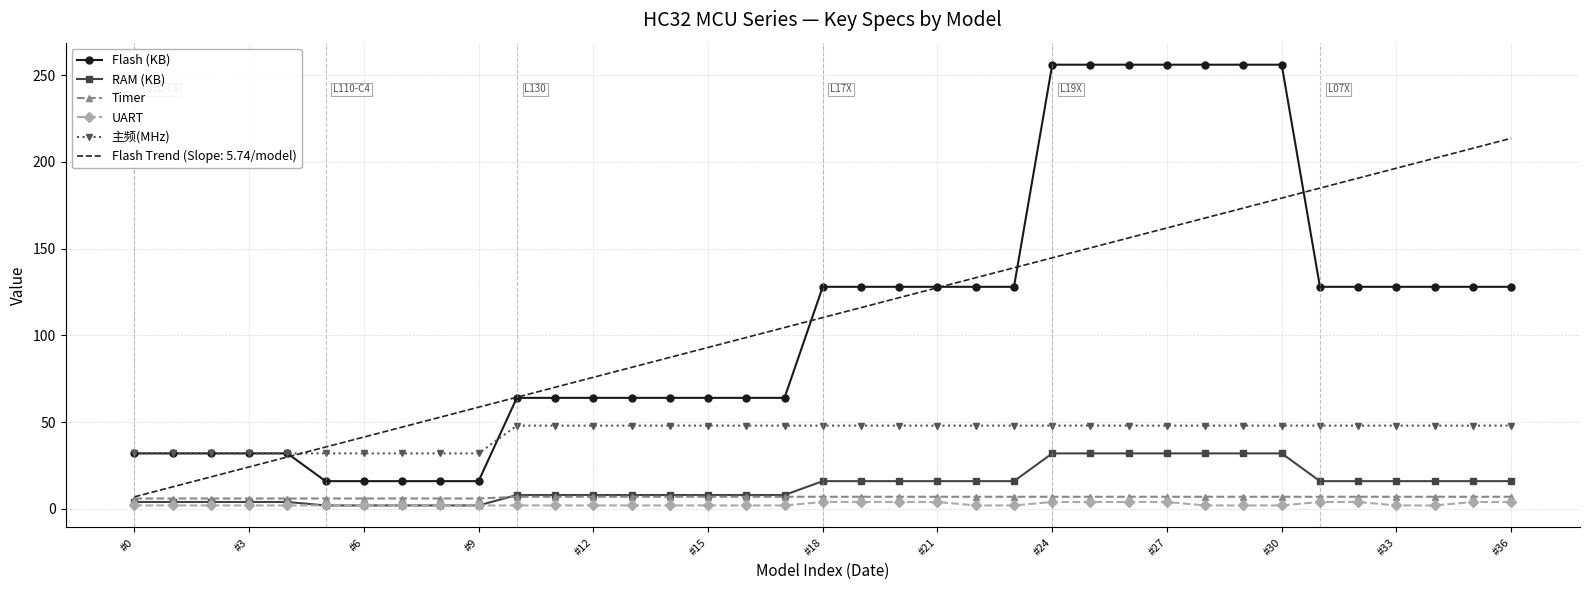

Which series has the widest spread of values?

Flash (KB)